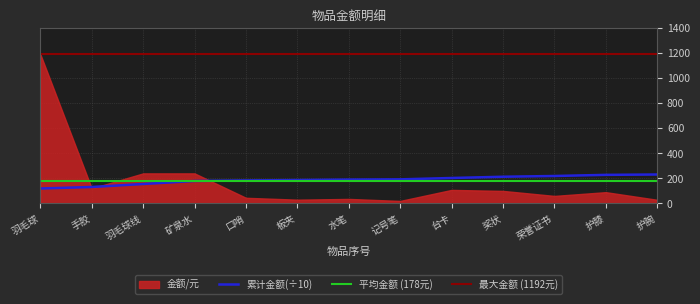

True or false: the data shows 20 at 8.

True